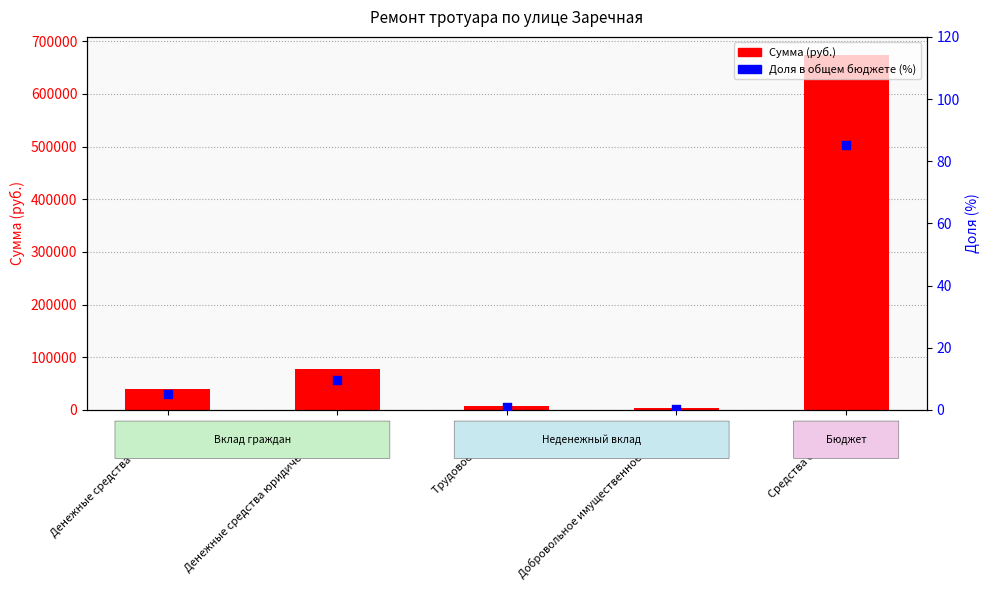

At how many categories does at least one series exceed 389118?

1